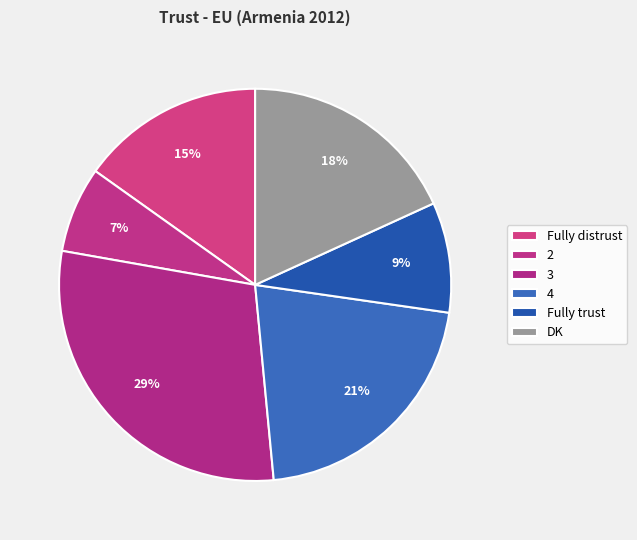

What percentage is the 4 slice, to the nearest percent?

21%